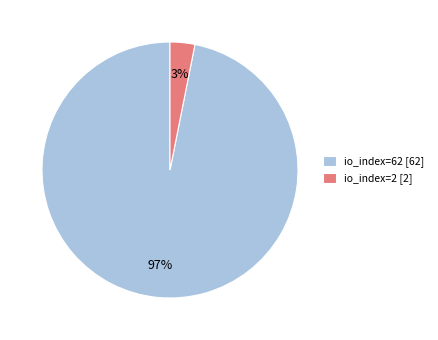

Does io_index=62 account for over 50% of the chart?

Yes